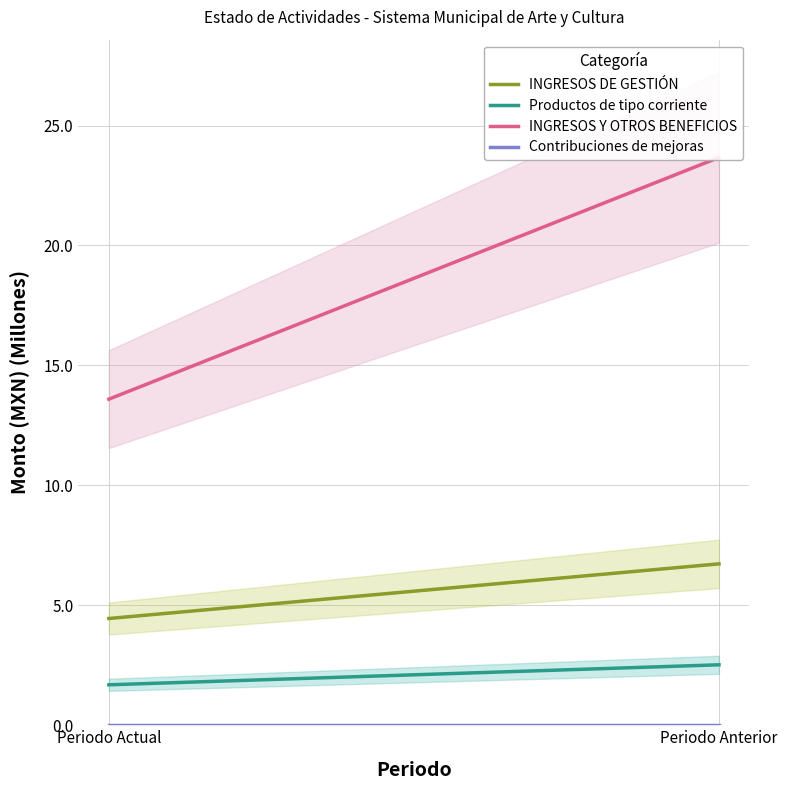

How many lines are shown in the chart?

4